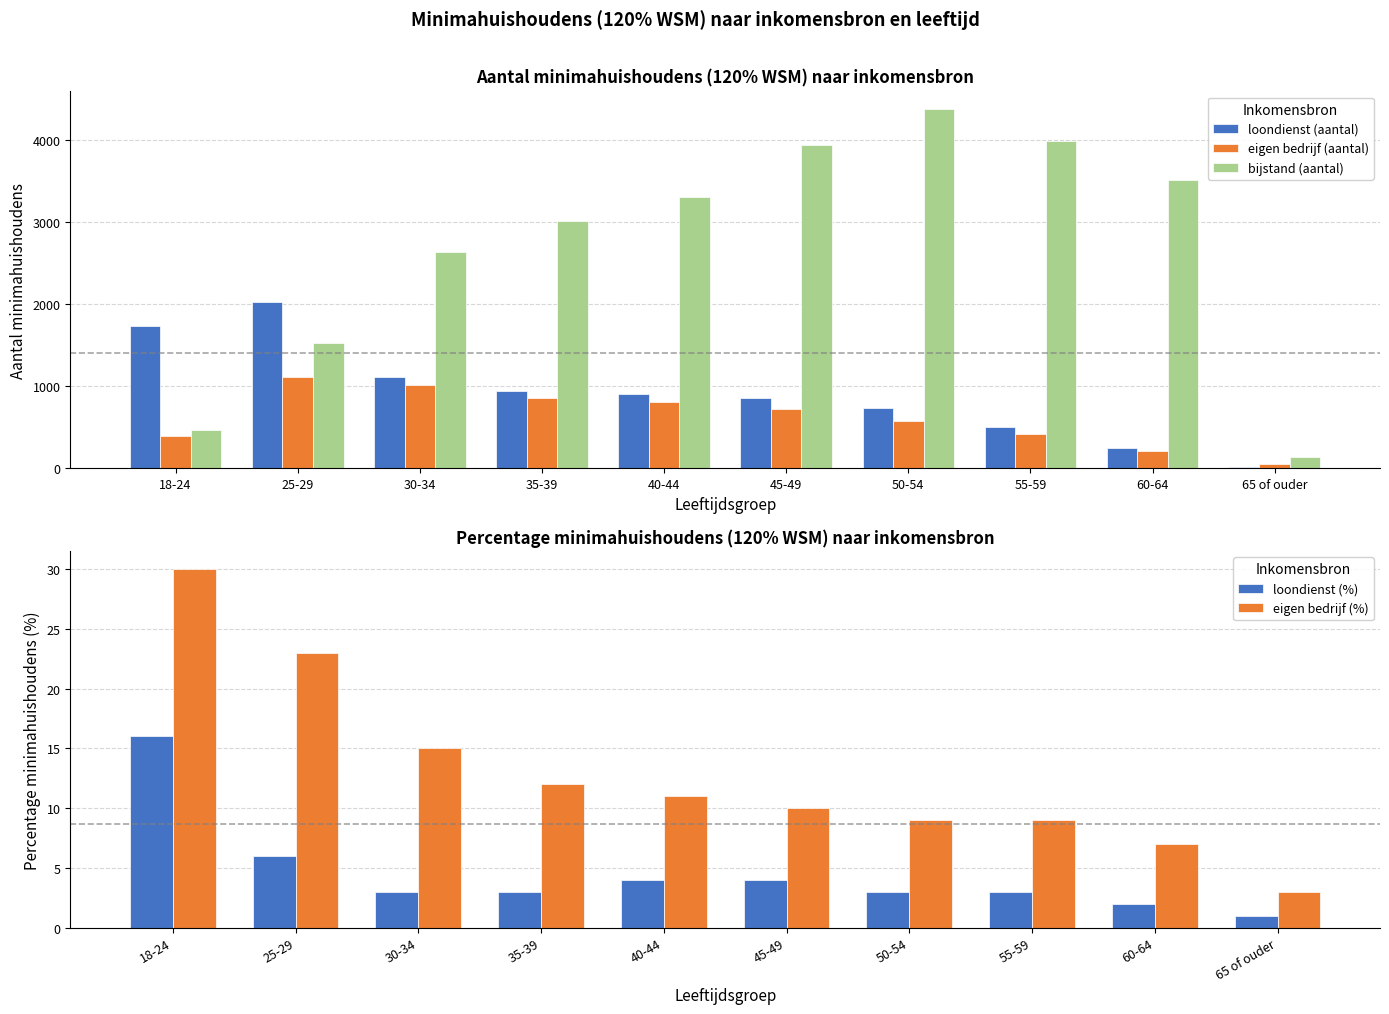

What is the greatest value displayed?

4374